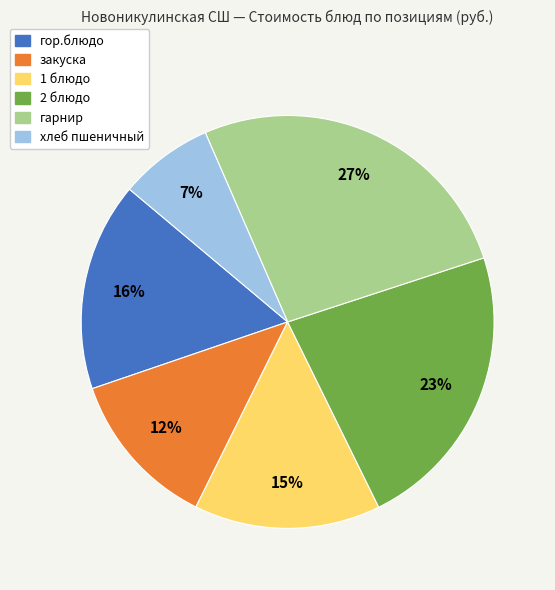

Rank the categories by value from lowest to highest.

хлеб пшеничный, закуска, 1 блюдо, гор.блюдо, 2 блюдо, гарнир